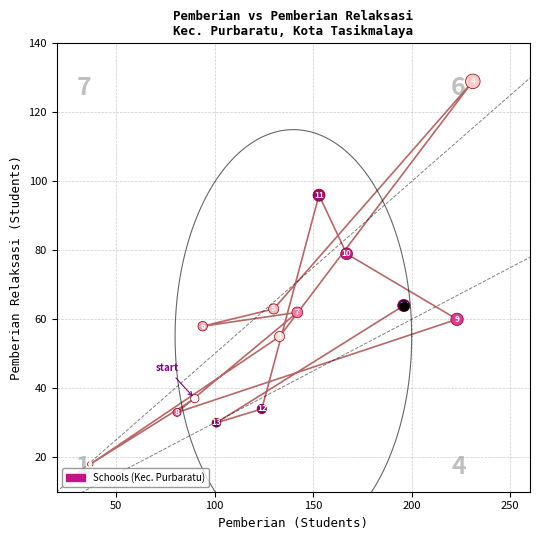

What is the range of X values (max minus min)?

194